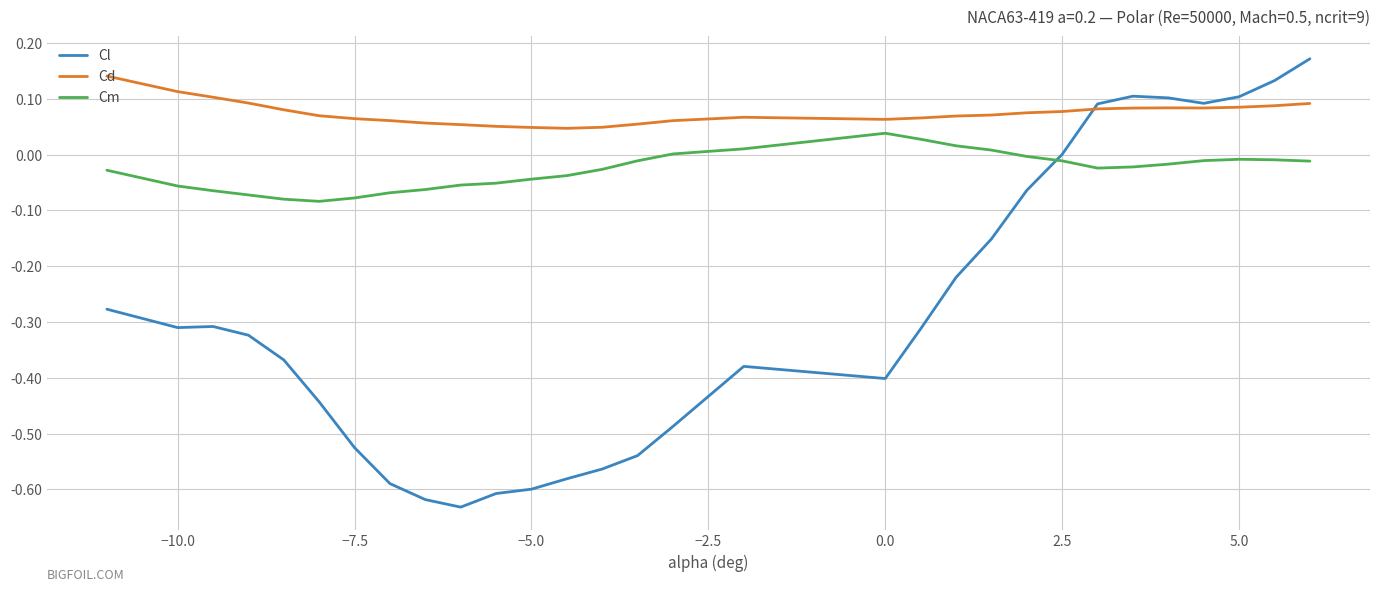

True or false: Cl and Cm cross at least once.

True